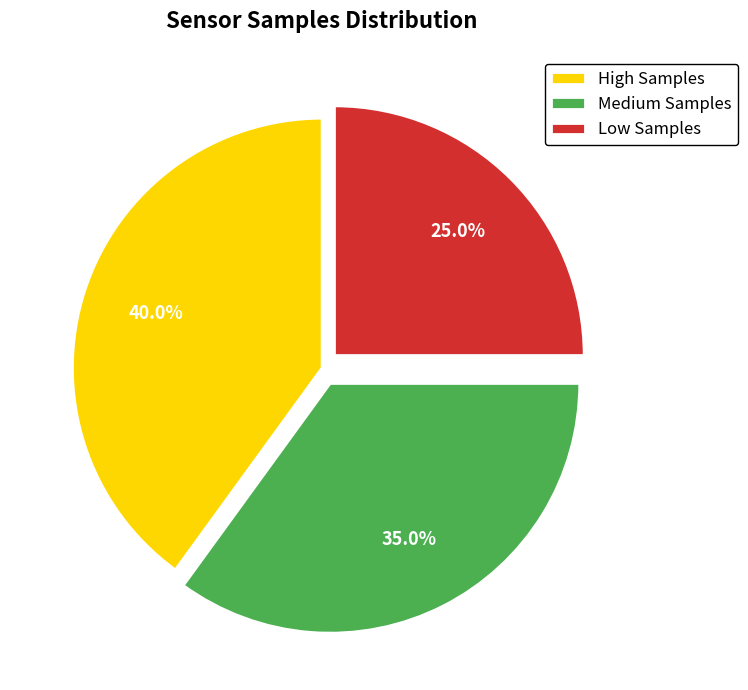

What is the ratio of the value at Low Samples to the value at High Samples?

0.6